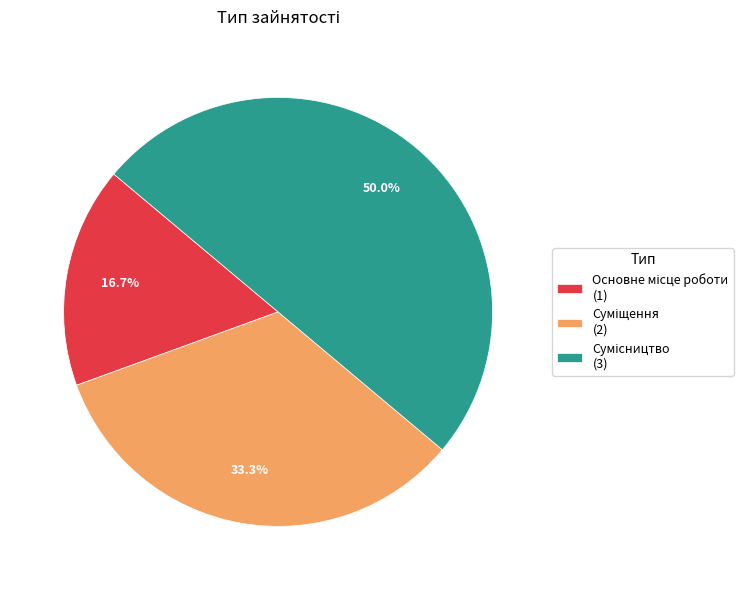

What is the total percentage of Сумісництво and Основне місце роботи?

66.7%